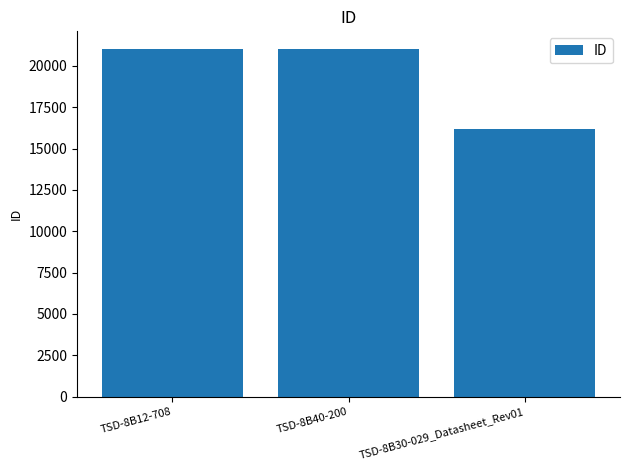

What is the ratio of the value at TSD-8B40-200 to the value at TSD-8B12-708?

1.0